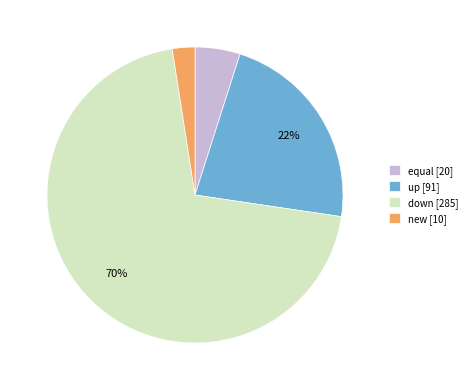

How many slices are in this pie chart?

4